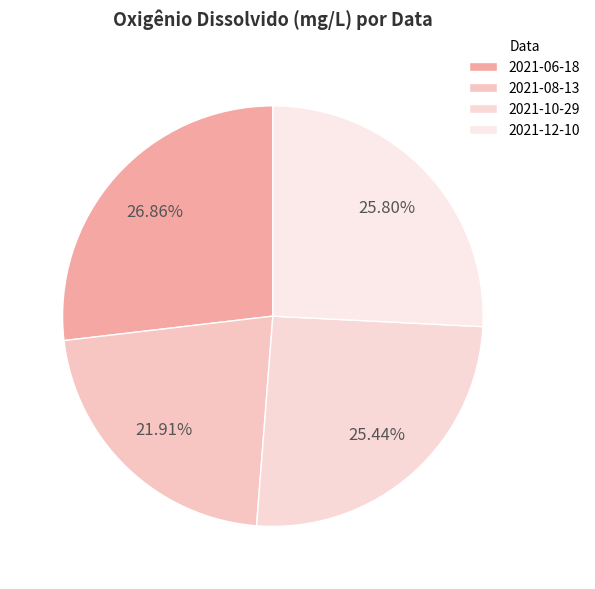

True or false: 2021-10-29 accounts for 25% of the total.

True